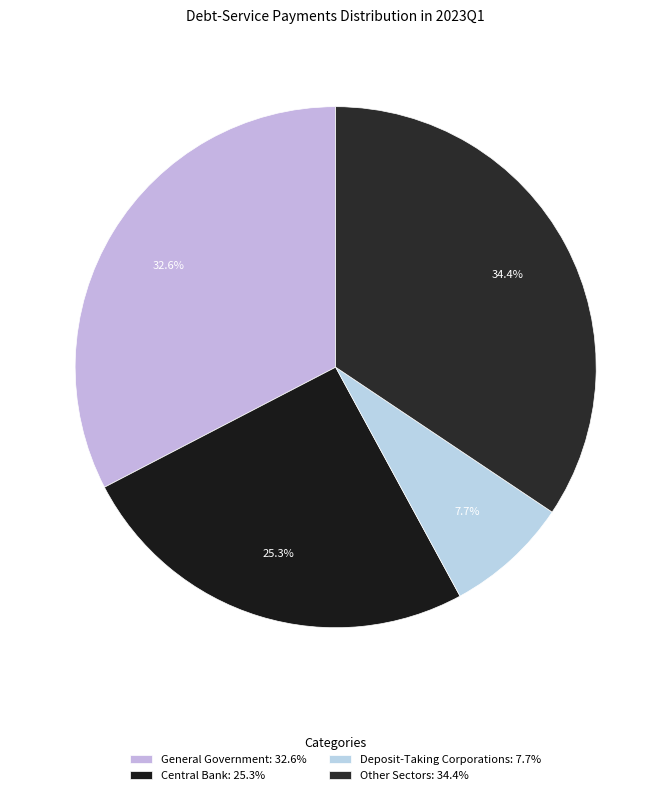

Which category has the biggest portion of the pie?

Other Sectors